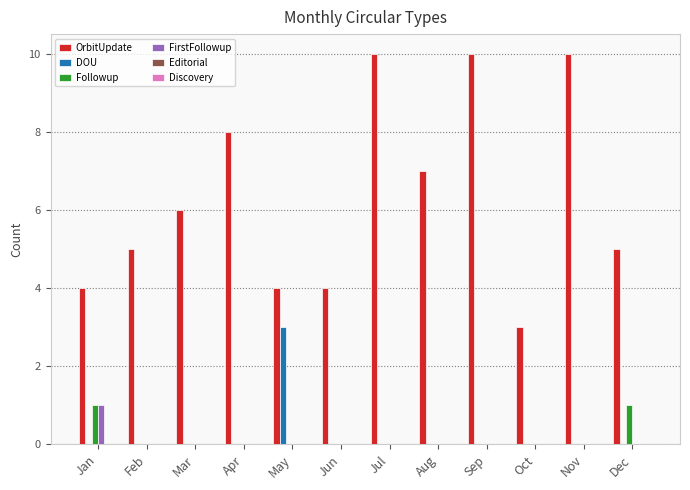

How many groups of bars are there?

12